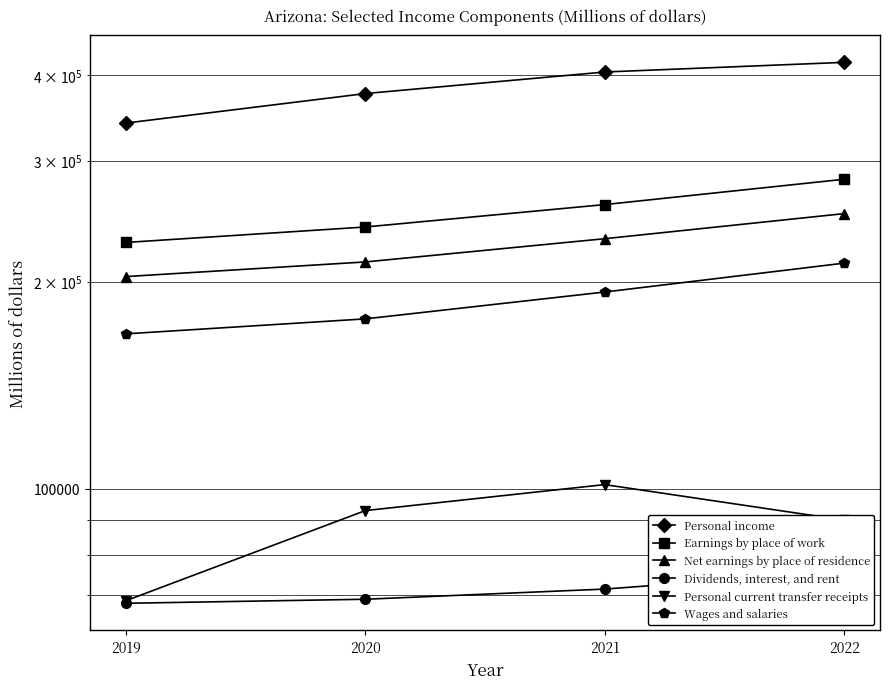

True or false: Personal income has more than 0 points higher than both neighbors.

False